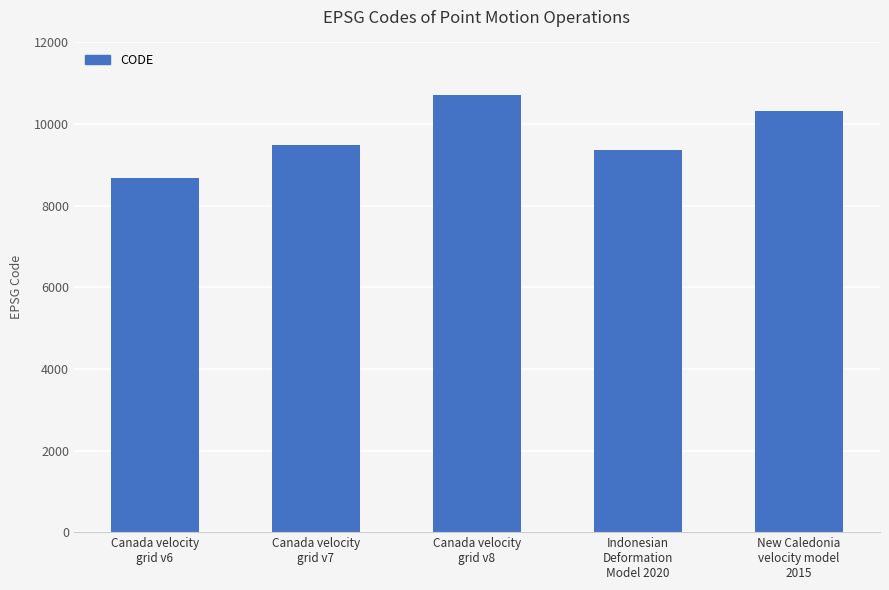

The value at Canada velocity
grid v6 is 3106. True or false?

False